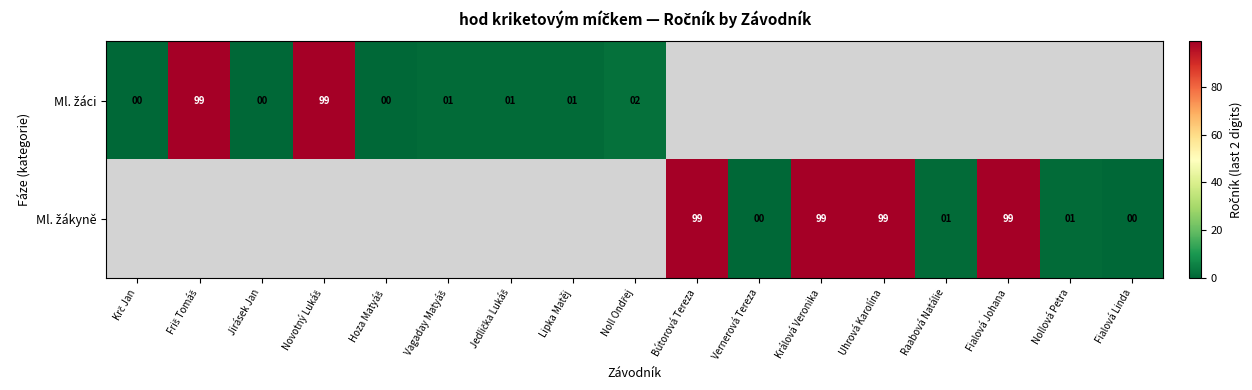

List the series in order of their peak value, highest first.

Ml. žáci, Ml. žákyně